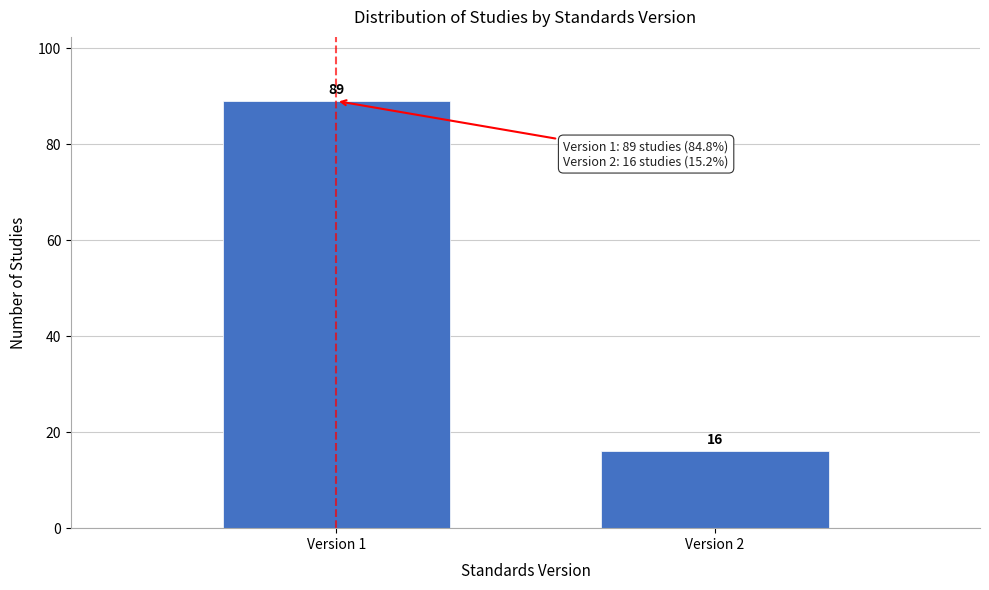

Reading right to left, list all the values displayed in this chart.

Version 2=16	Version 1=89